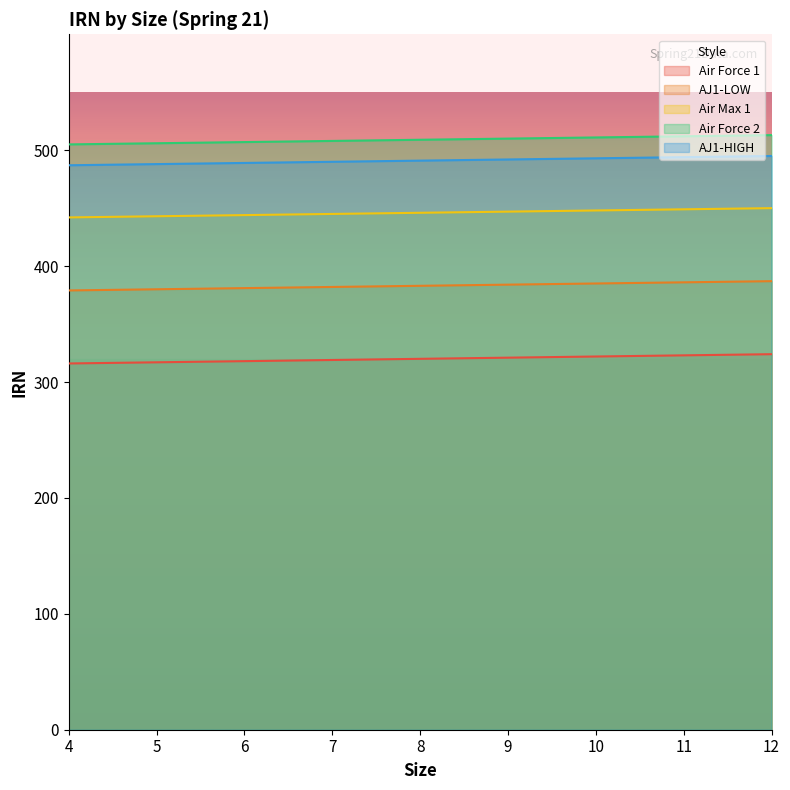

Reading right to left, transcribe all the data shown in this chart.

Air Force 1: 324	323	322	321	320	319	318	317	316
AJ1-LOW: 387	386	385	384	383	382	381	380	379
Air Max 1: 450	449	448	447	446	445	444	443	442
Air Force 2: 513	512	511	510	509	508	507	506	505
AJ1-HIGH: 495	494	493	492	491	490	489	488	487